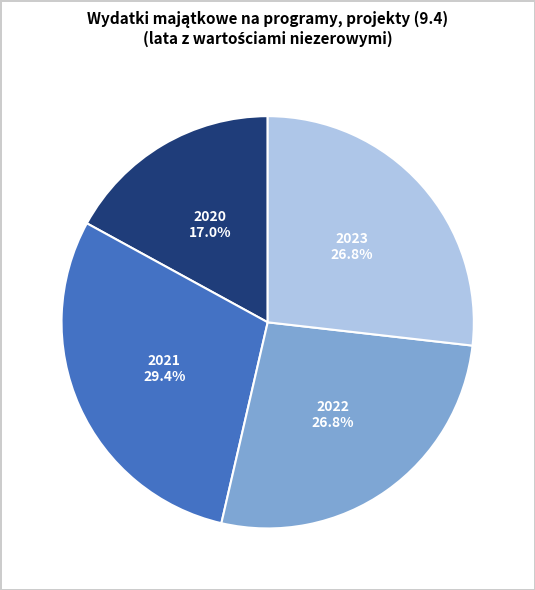

Is there a majority slice in this chart?

No